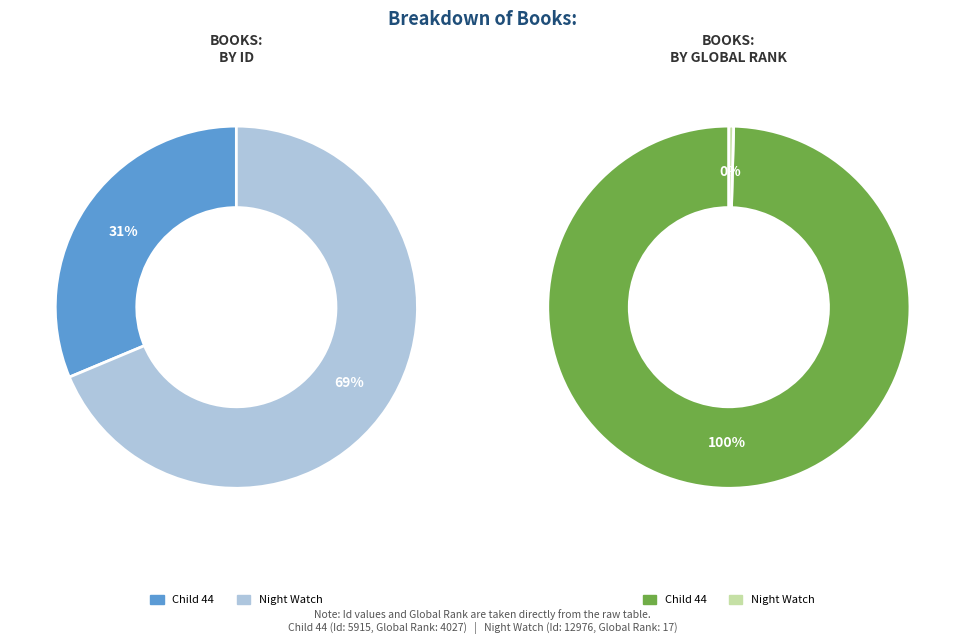

True or false: Night Watch accounts for 59% of the total.

False